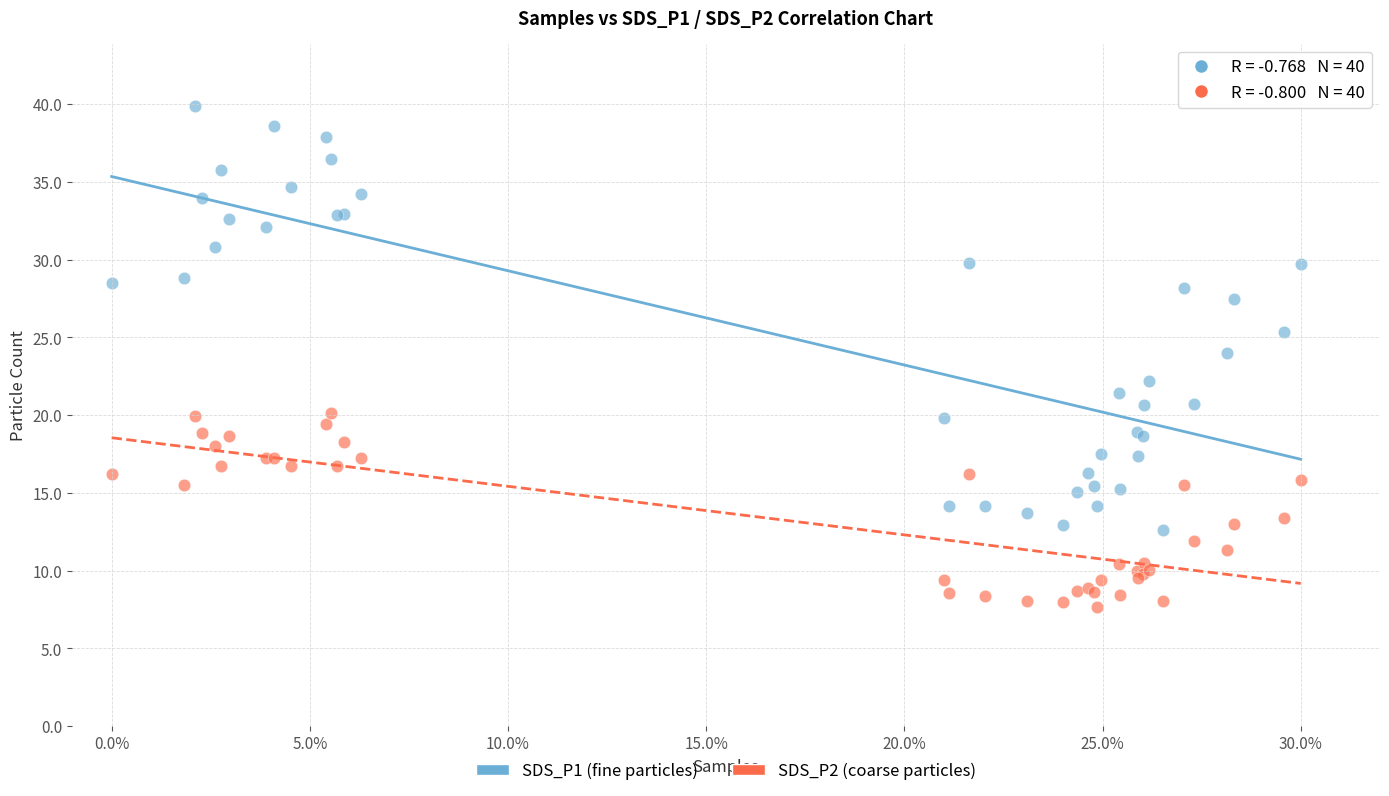

Which series has the largest Y range (max minus min)?

SDS_P1 (fine particles)